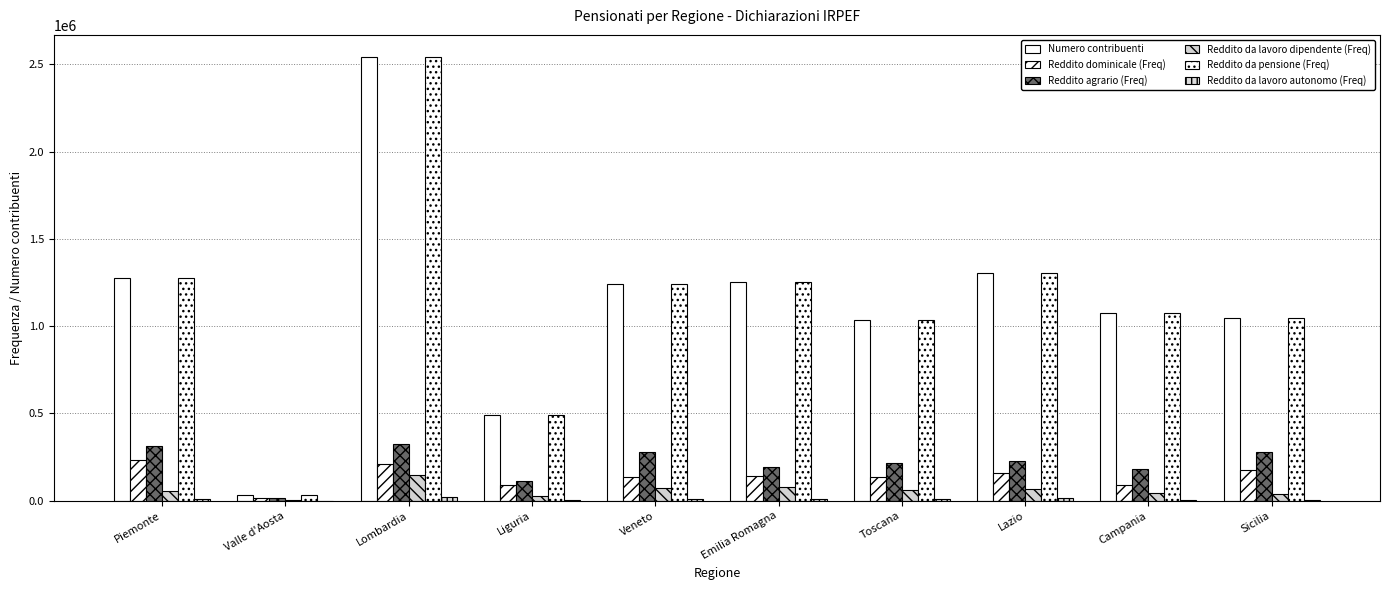

What is the average value of the Reddito da lavoro autonomo (Freq) series?

8496